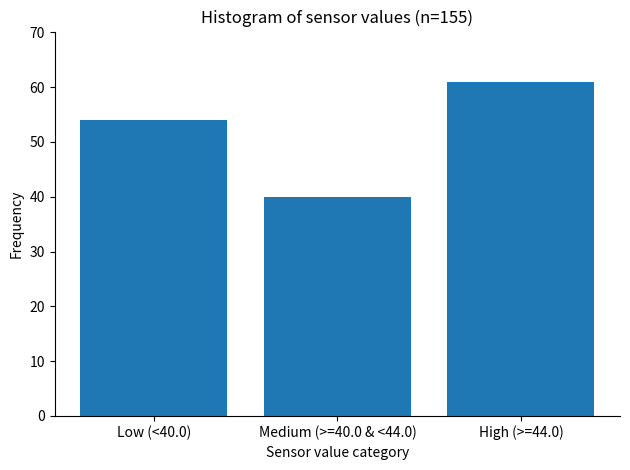

Reading right to left, list all the values displayed in this chart.

61	40	54